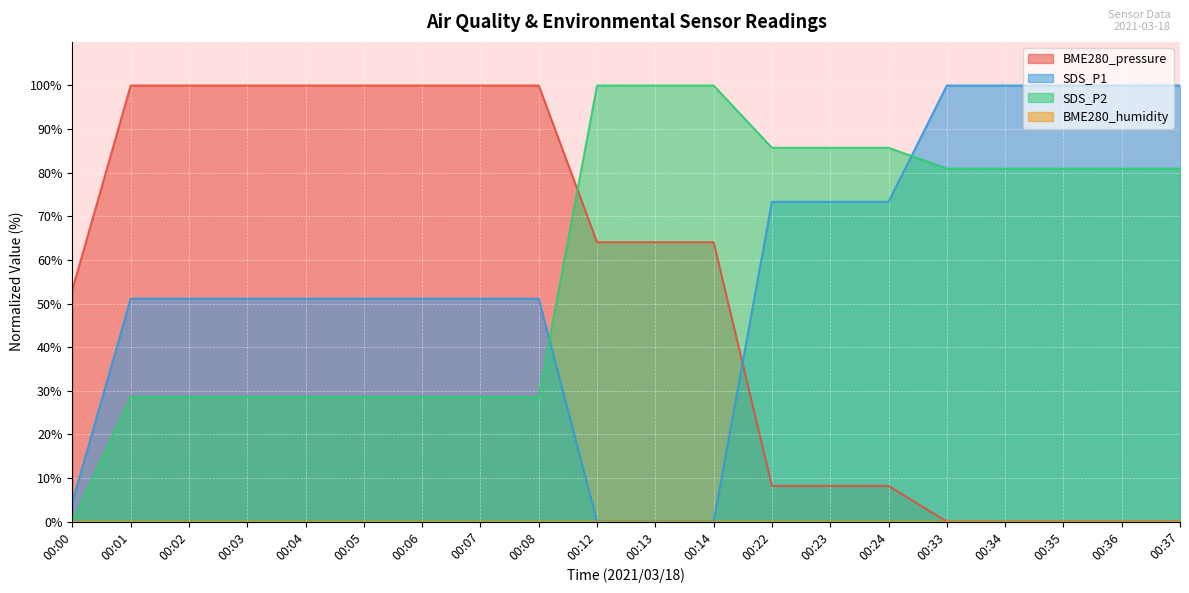

Reading left to right, transcribe all the data shown in this chart.

BME280_pressure: 53.2	100.0	100.0	100.0	100.0	100.0	100.0	100.0	100.0	64.1	64.1	64.1	8.2	8.2	8.2	0.0	0.0	0.0	0.0	0.0
SDS_P1: 4.4	51.1	51.1	51.1	51.1	51.1	51.1	51.1	51.1	0.0	0.0	0.0	73.3	73.3	73.3	100.0	100.0	100.0	100.0	100.0
SDS_P2: 0.0	28.6	28.6	28.6	28.6	28.6	28.6	28.6	28.6	100.0	100.0	100.0	85.7	85.7	85.7	81.0	81.0	81.0	81.0	81.0